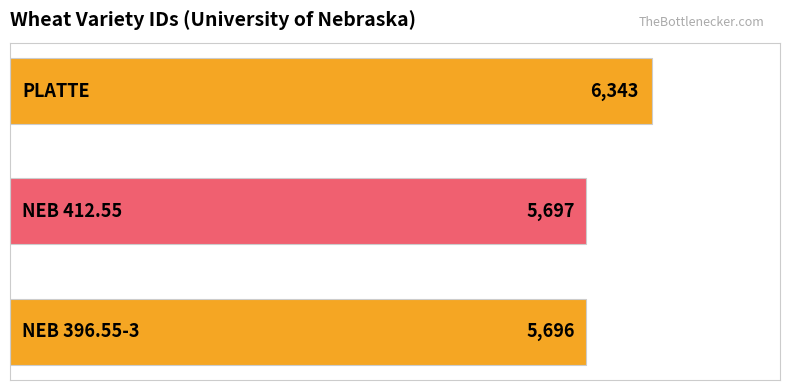

What is the minimum value shown in the chart?

5696